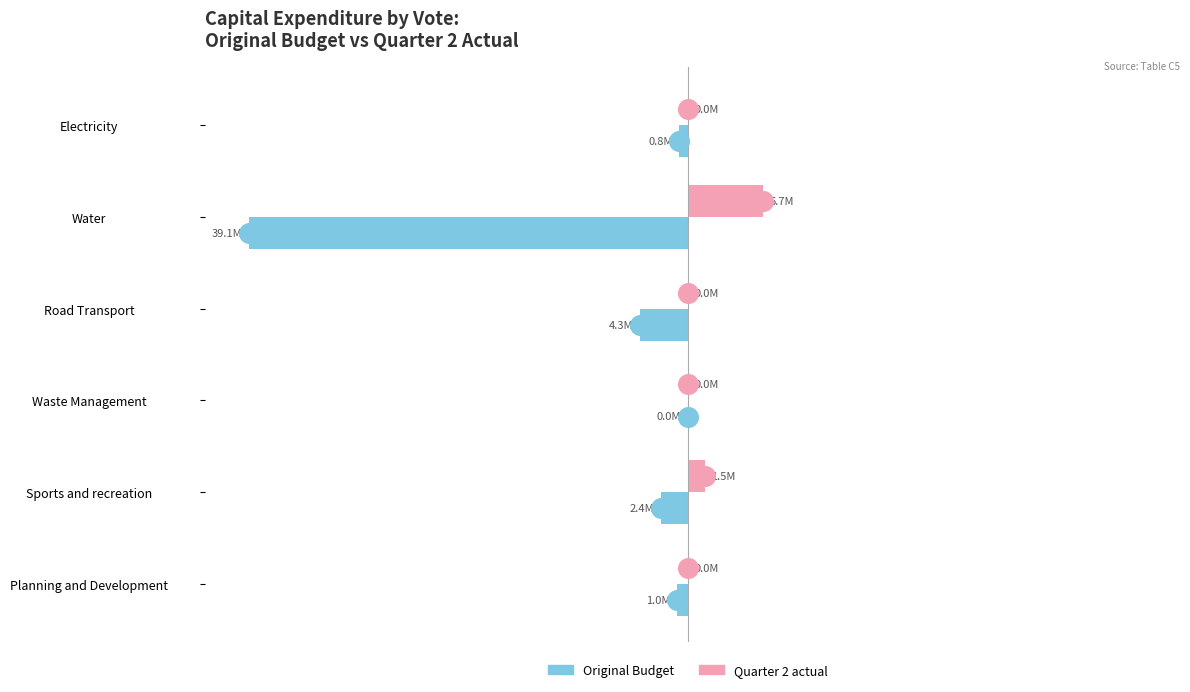

Which series has the largest Y range (max minus min)?

Original Budget